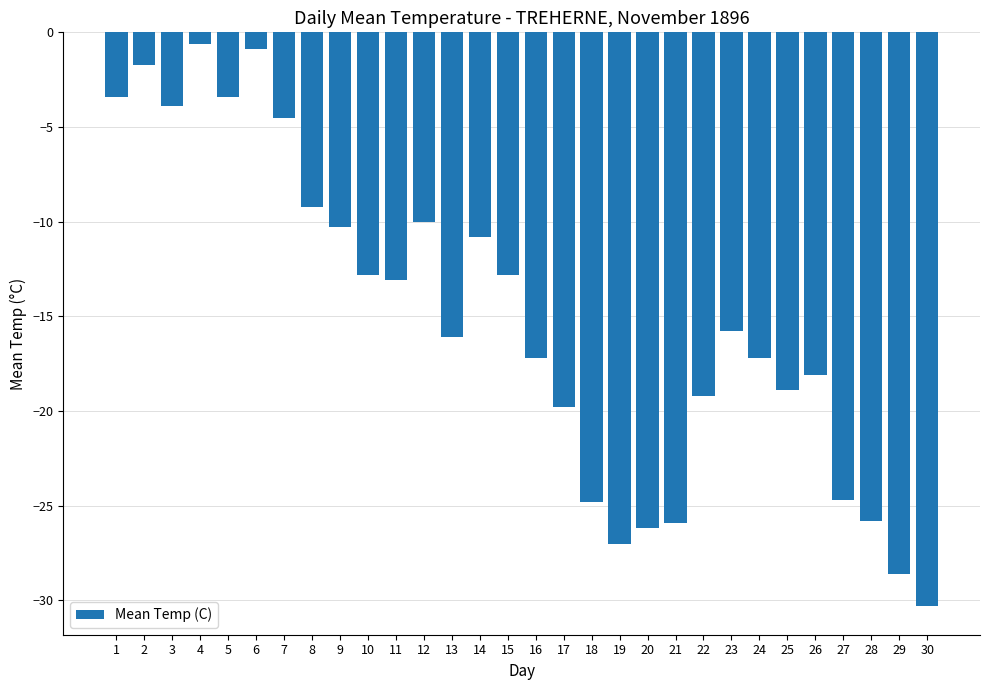

What is the maximum value shown in the chart?

-0.6